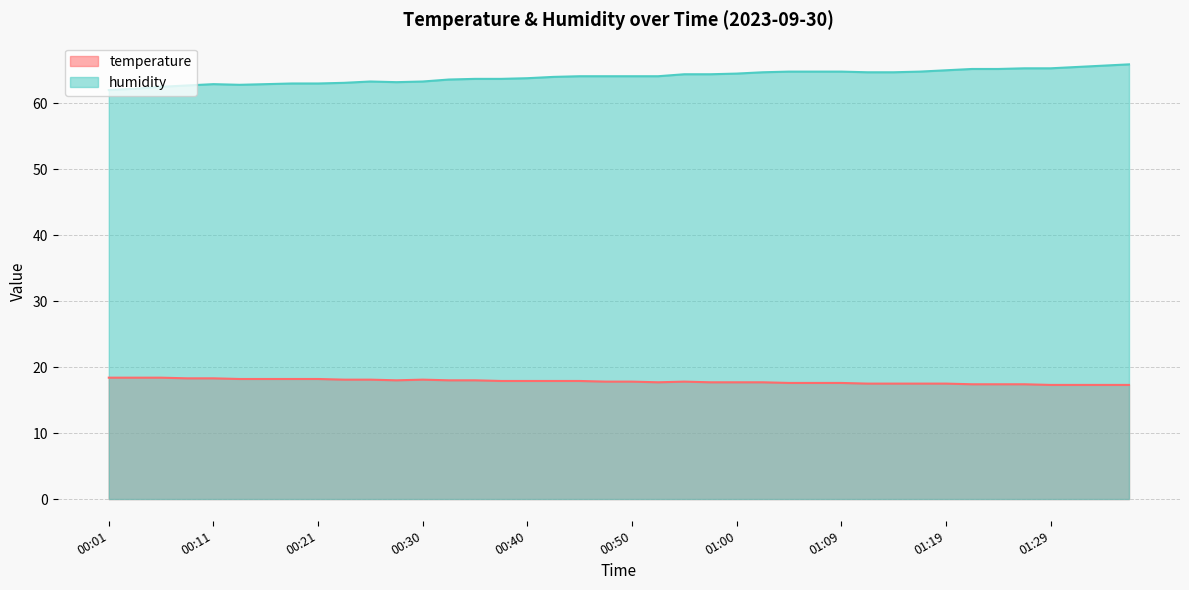

What is the label of the 15th point from the right?

01:02